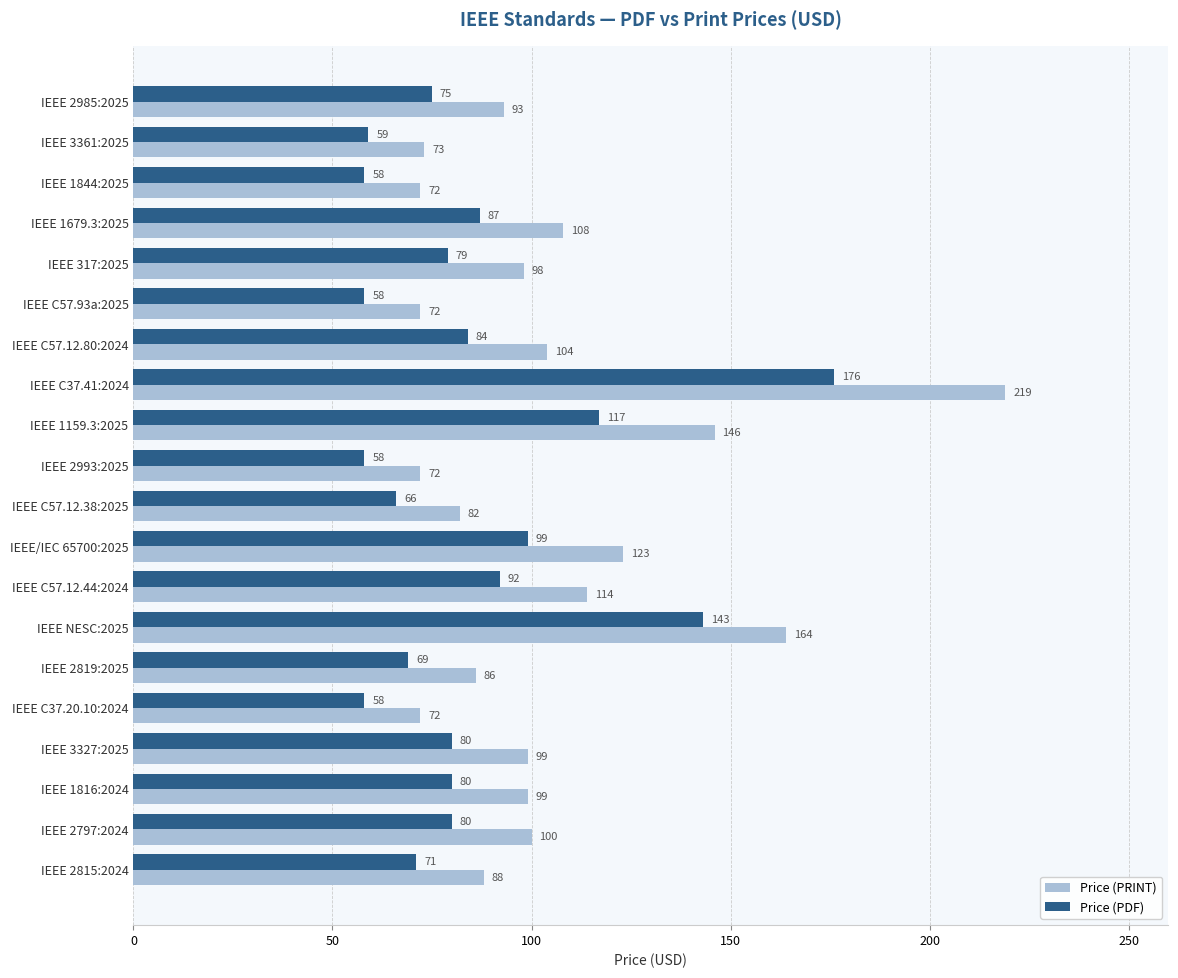

What is the sum of the Price (PRINT) values at IEEE C57.93a:2025 and IEEE 1816:2024?

171